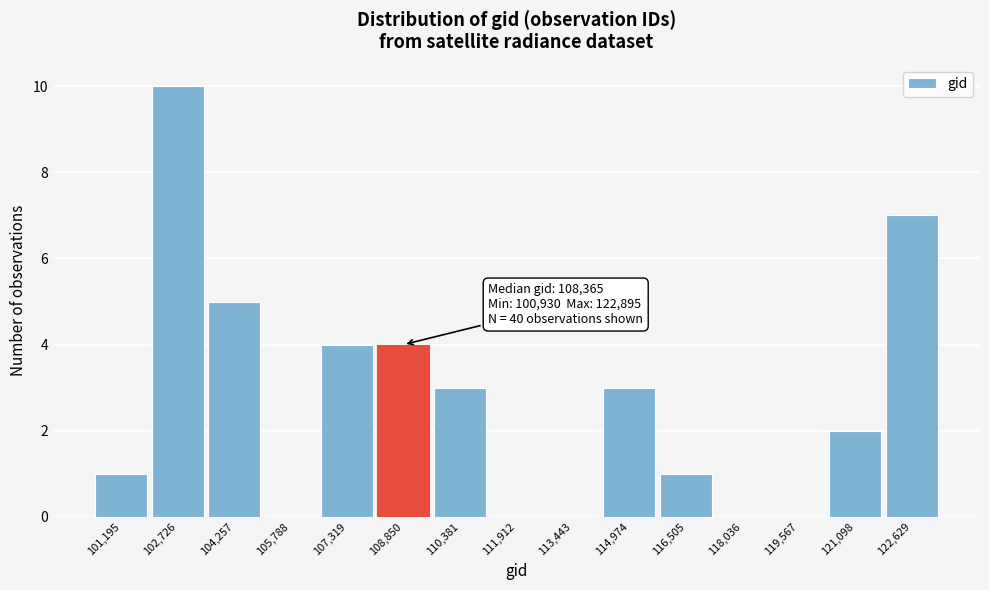

Which range on the x-axis has the tallest bar?

102000 to 103400